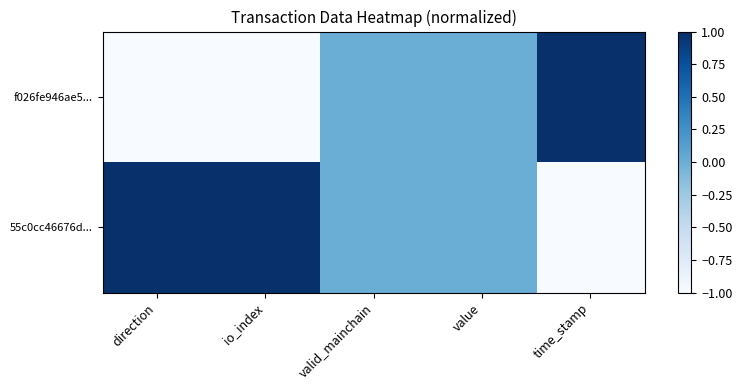

Reading left to right, extract all data points from this chart.

f026fe946ae5...: direction=-1	io_index=-1	valid_mainchain=0	value=0	time_stamp=1
55c0cc46676d...: direction=1	io_index=1	valid_mainchain=0	value=0	time_stamp=-1